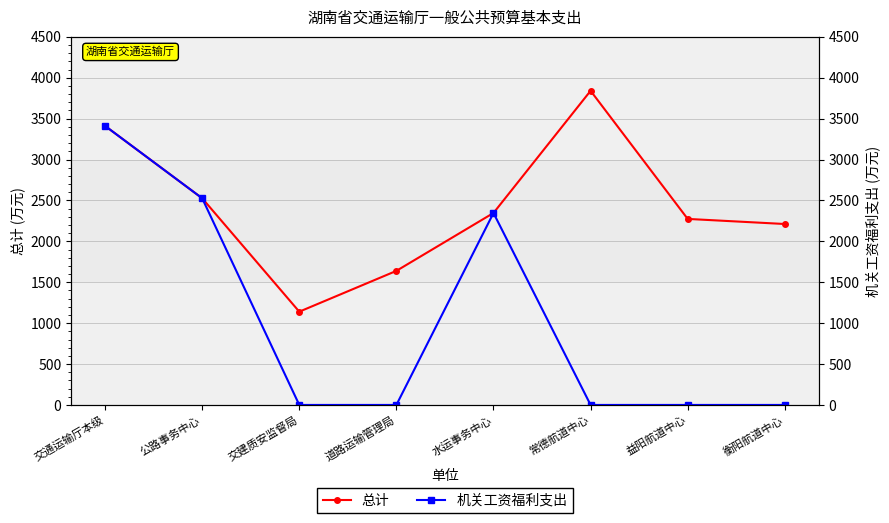

What is the spread (max minus min) of values at 交建质安监督局?

1140.0